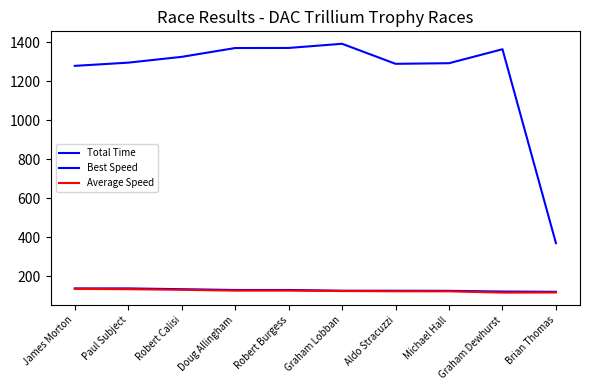

How many lines are shown in the chart?

3